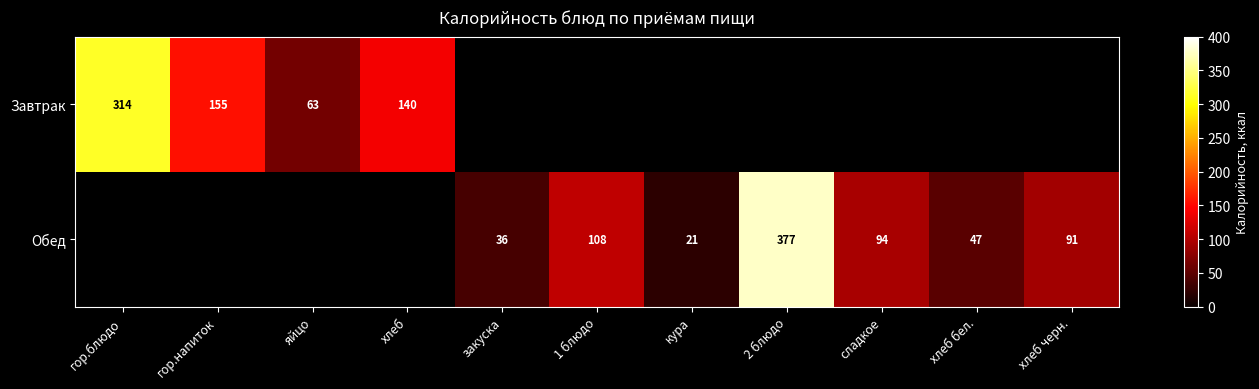

The Завтрак series shows 230 at хлеб. True or false?

False